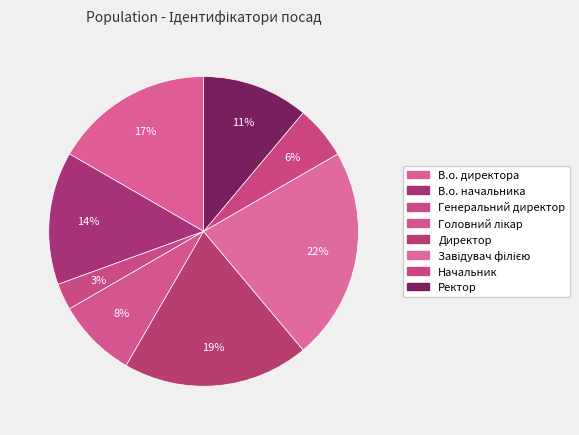

Count the number of slices in the pie.

8